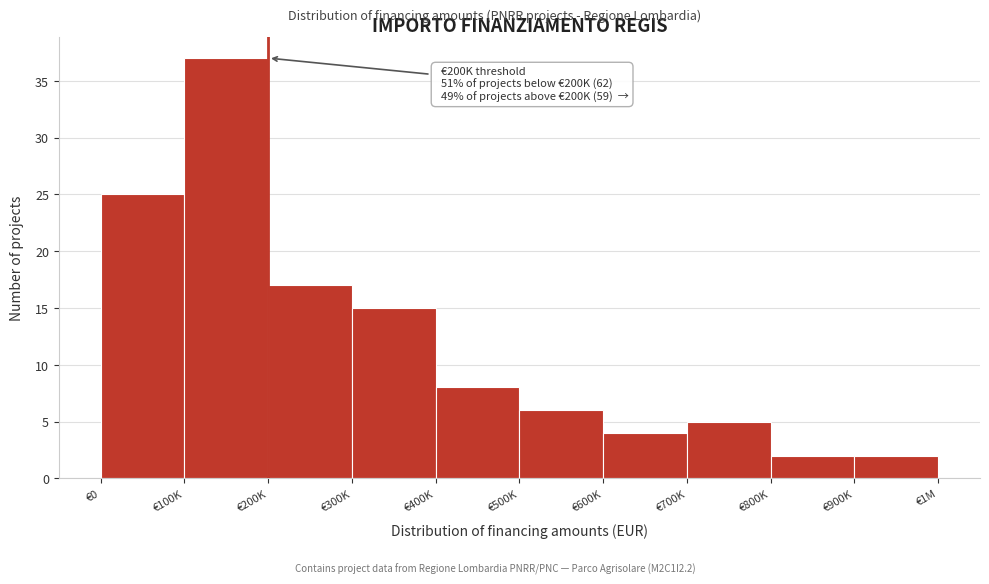

Reading right to left, what are all the values shown in this chart?

2	2	5	4	6	8	15	17	37	25